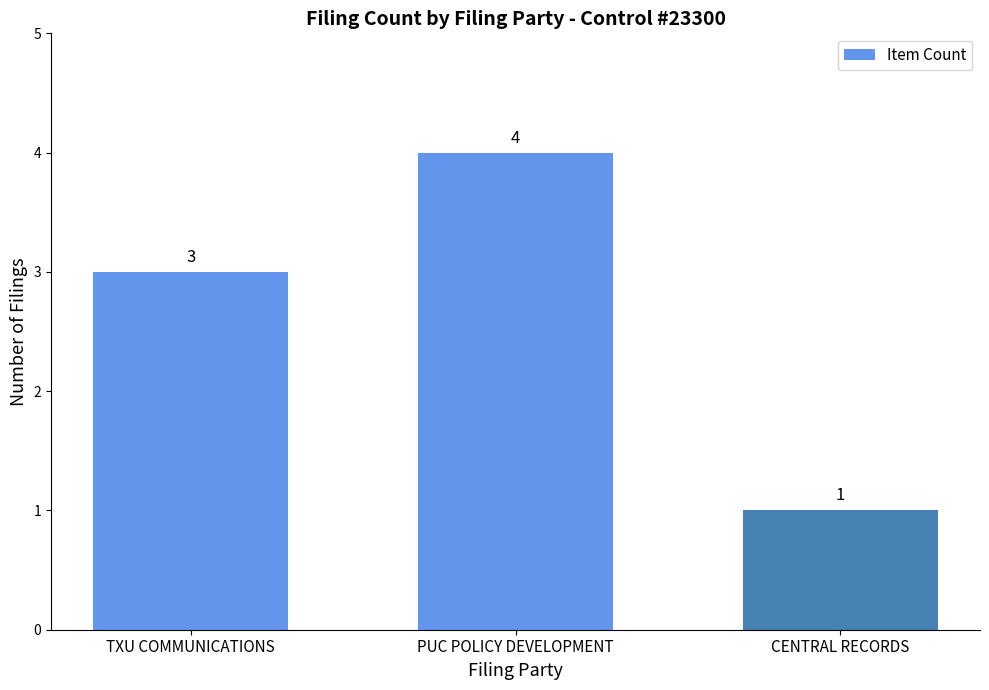

Reading left to right, list all the values displayed in this chart.

3	4	1